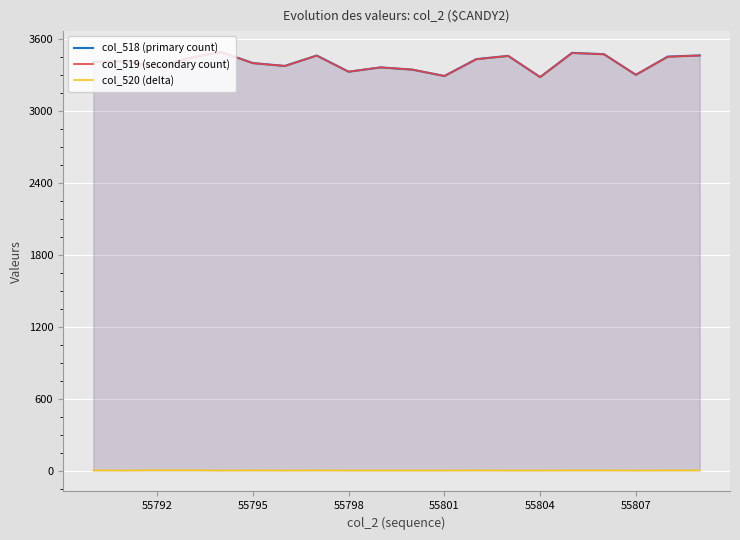

Reading left to right, transcribe all the data shown in this chart.

col_518 (primary count): 3412	3415	3367	3444	3493	3401	3377	3464	3329	3365	3346	3293	3434	3461	3284	3486	3475	3303	3455	3465
col_519 (secondary count): 3411	3415	3365	3442	3493	3400	3377	3463	3329	3365	3346	3293	3433	3461	3284	3485	3474	3303	3454	3464
col_520 (delta): 1	0	2	2	0	1	0	1	0	0	0	0	1	0	0	1	1	0	1	1